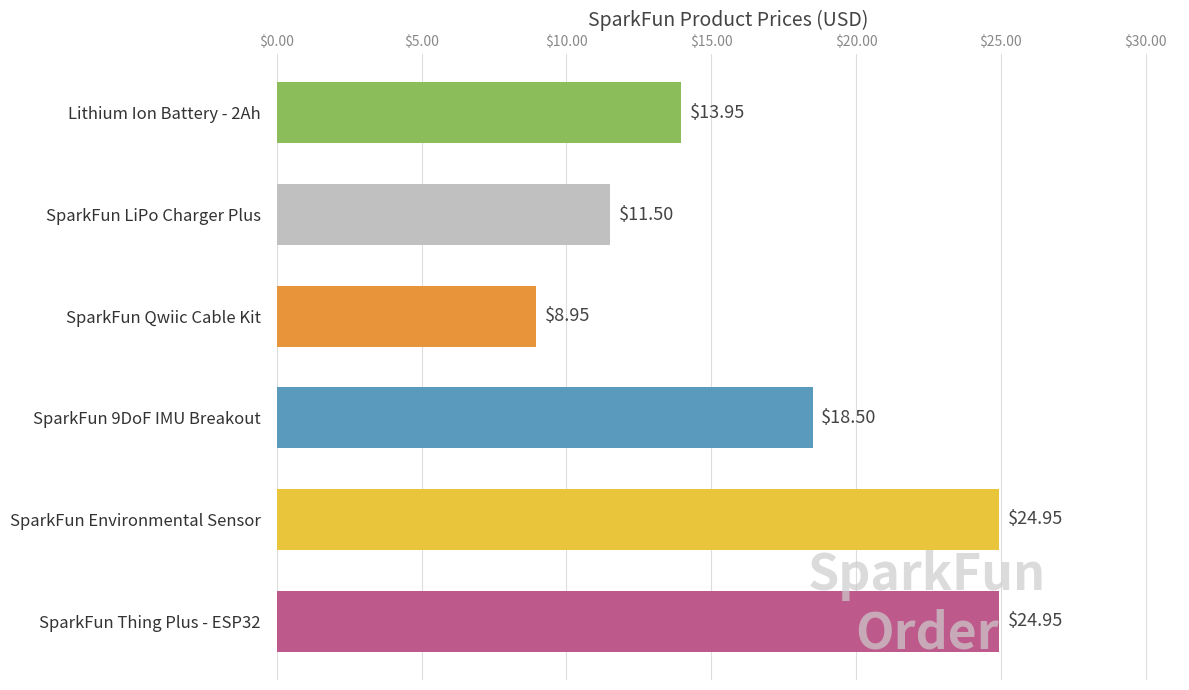

What is the ratio of the value at SparkFun LiPo Charger Plus to the value at Lithium Ion Battery - 2Ah?

0.8